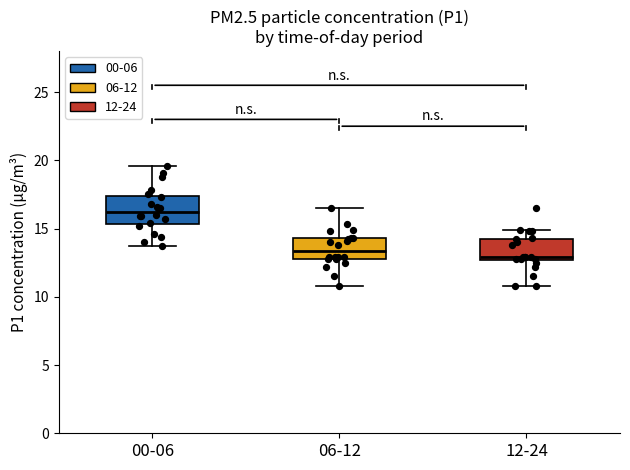

Where is the upper edge of the box for 12-24 on the y-axis? The values are not printed on the chart, so give them approximately, as read against the axis.

14.0